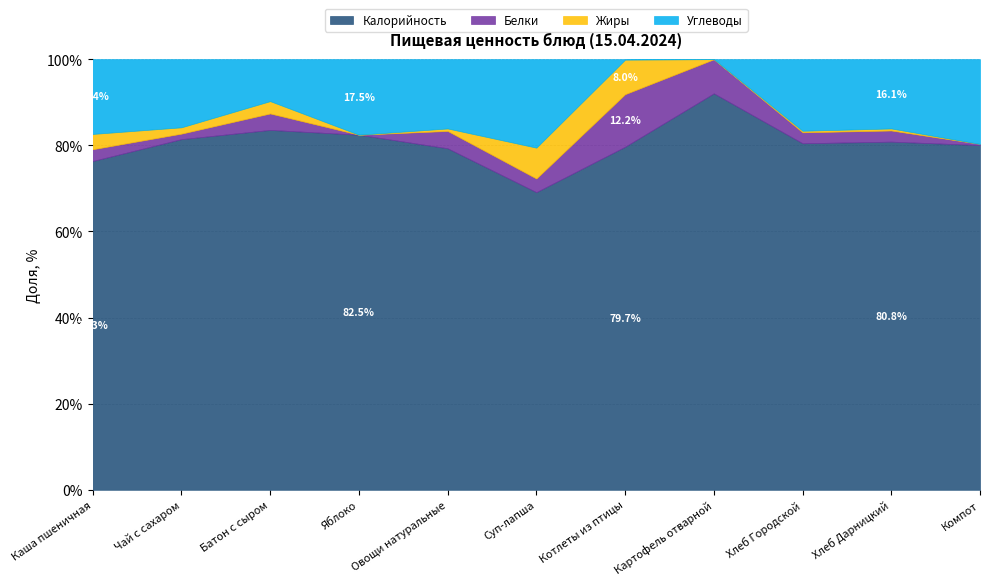

Reading left to right, transcribe all the data shown in this chart.

Калорийность: 215.0	89.0	175.0	47.0	13.8	109.0	143.0	182.0	136.0	103.0	61.0
Белки: 7.7	1.4	8.0	0.0	0.7	5.0	21.9	15.6	4.3	3.3	0.2
Жиры: 10.0	1.6	6.0	0.0	0.1	11.3	14.4	0.0	0.6	0.6	0.0
Углеводы: 48.9	17.3	20.4	10.0	2.8	32.4	0.2	0.0	28.1	20.5	15.0